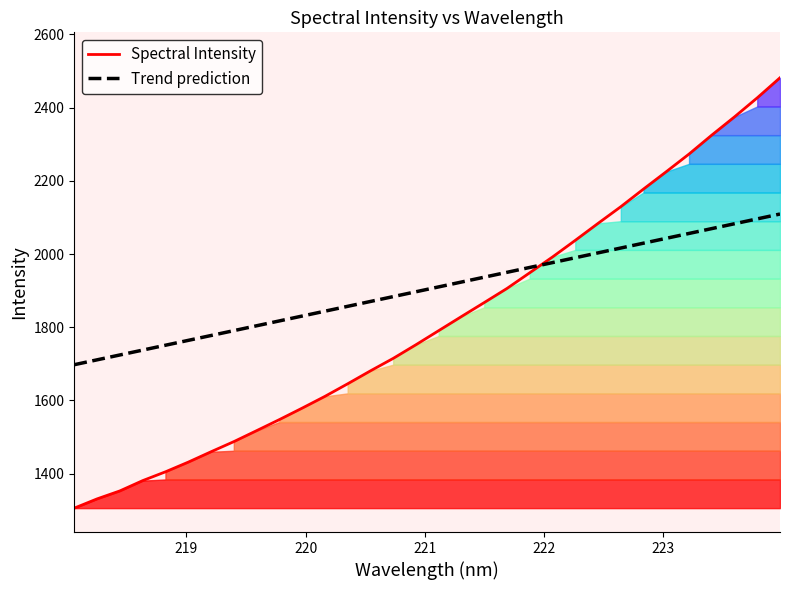

What is the maximum value for Trend prediction?

2109.2